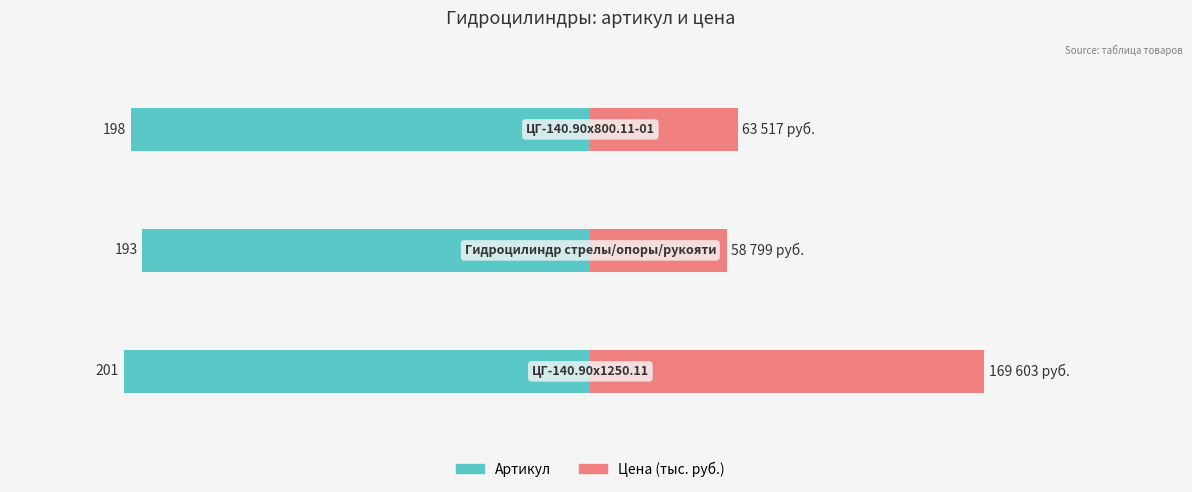

Which series has the largest range (max minus min)?

Цена (тыс. руб.)